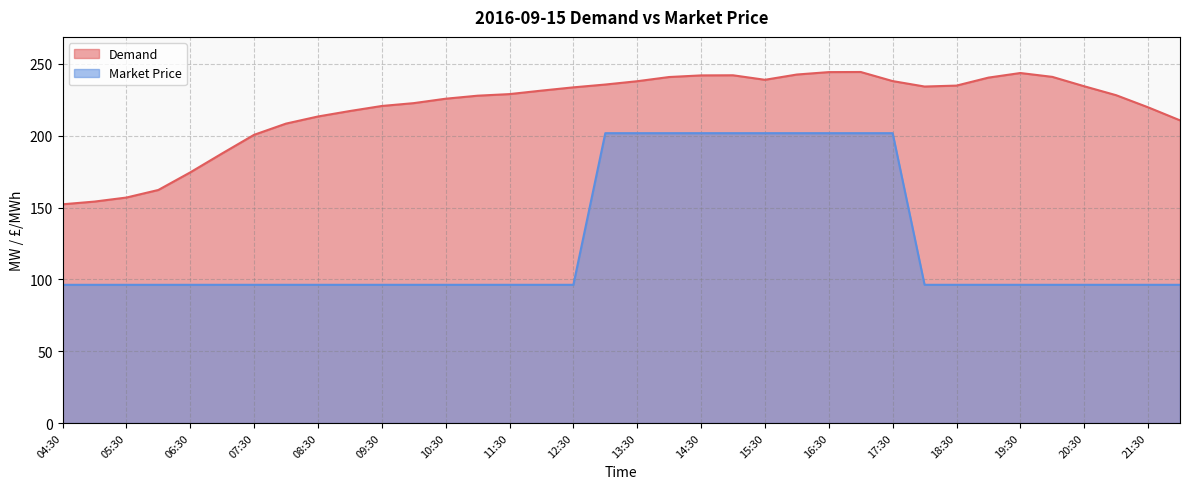

List the series in order of their peak value, highest first.

Demand, Market Price